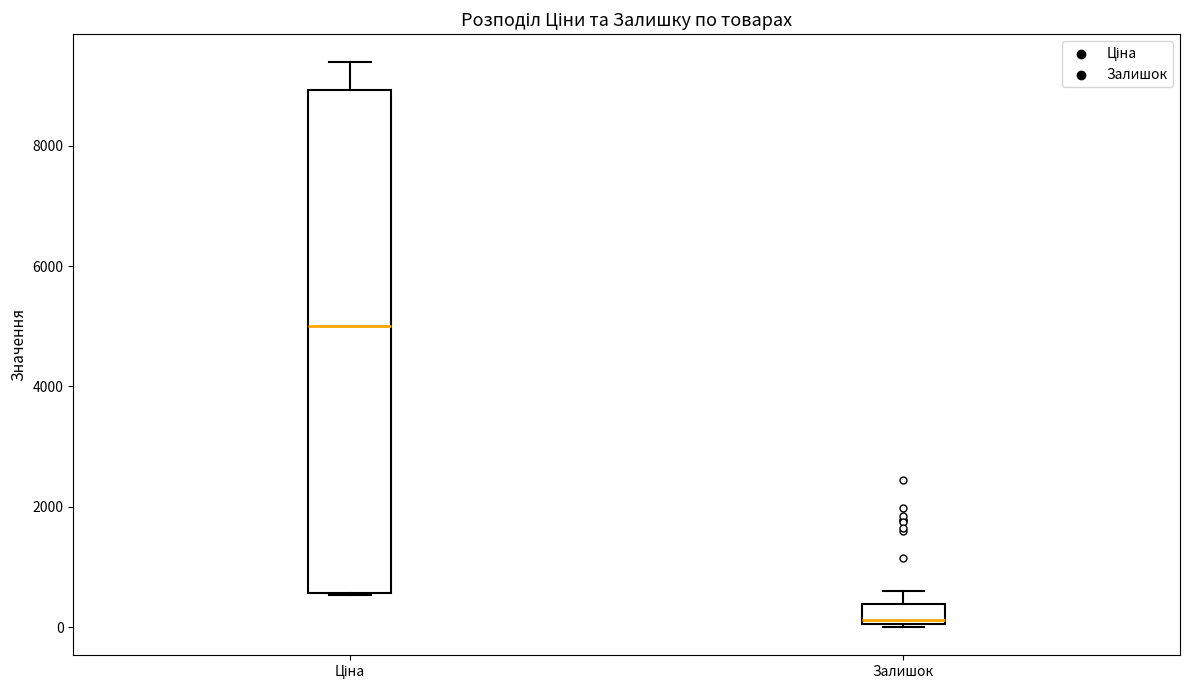

Which box has the lowest median line?

Залишок